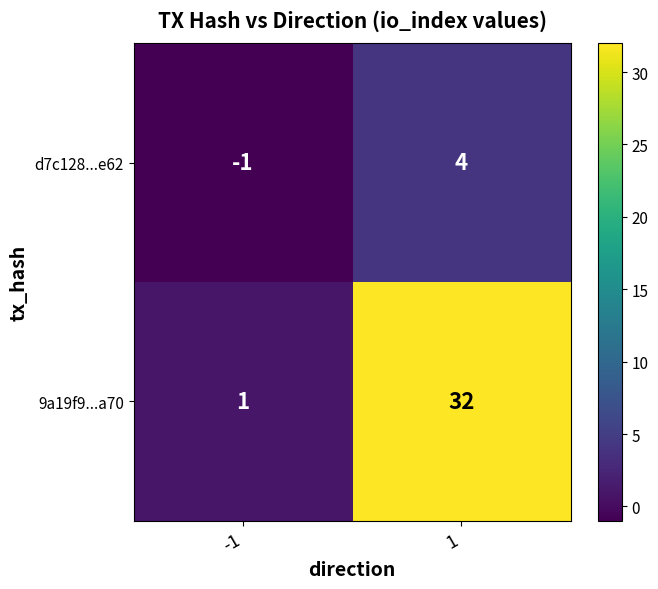

What is the difference between the maximum and minimum values in the d7c128...e62 series?

5